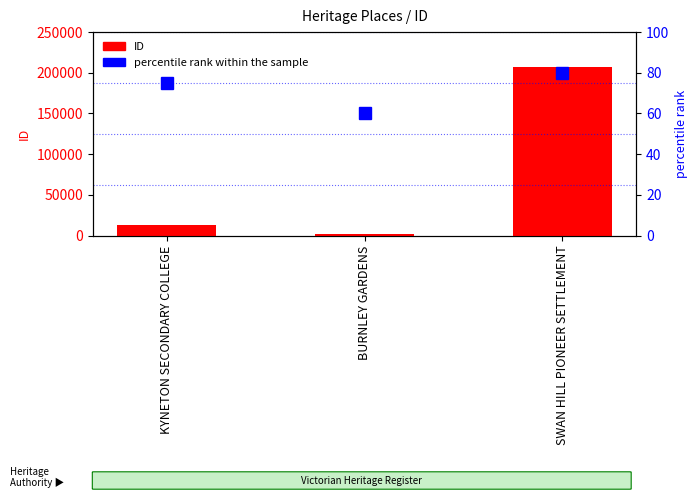

Count the percentile rank within the sample values in the range 60 to 80.

3